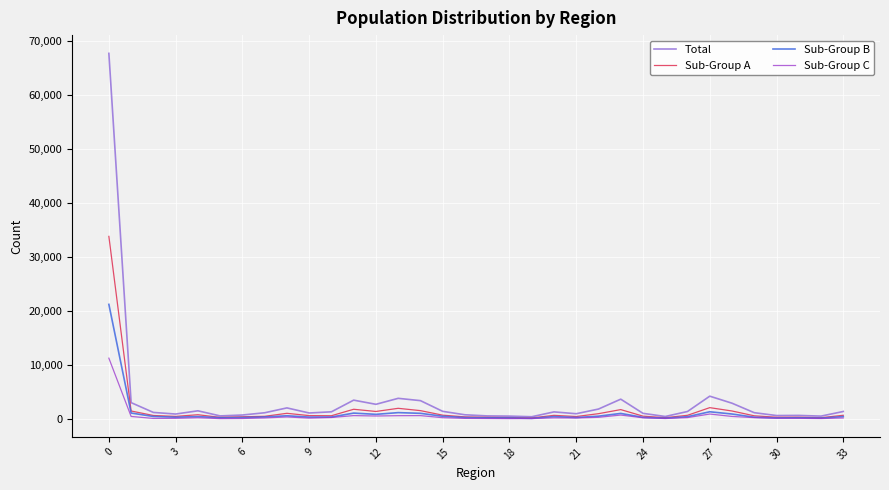

What are all the series names shown in the legend?

Total, Sub-Group A, Sub-Group B, Sub-Group C